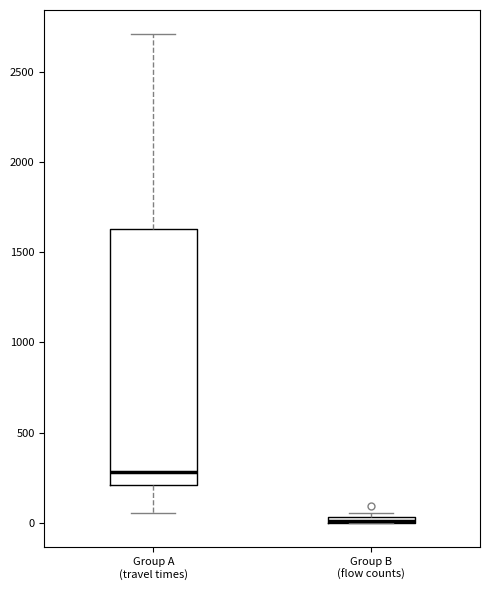

Comparing the boxes themselves (not the whiskers), which one is the tallest?

Group A (travel times)